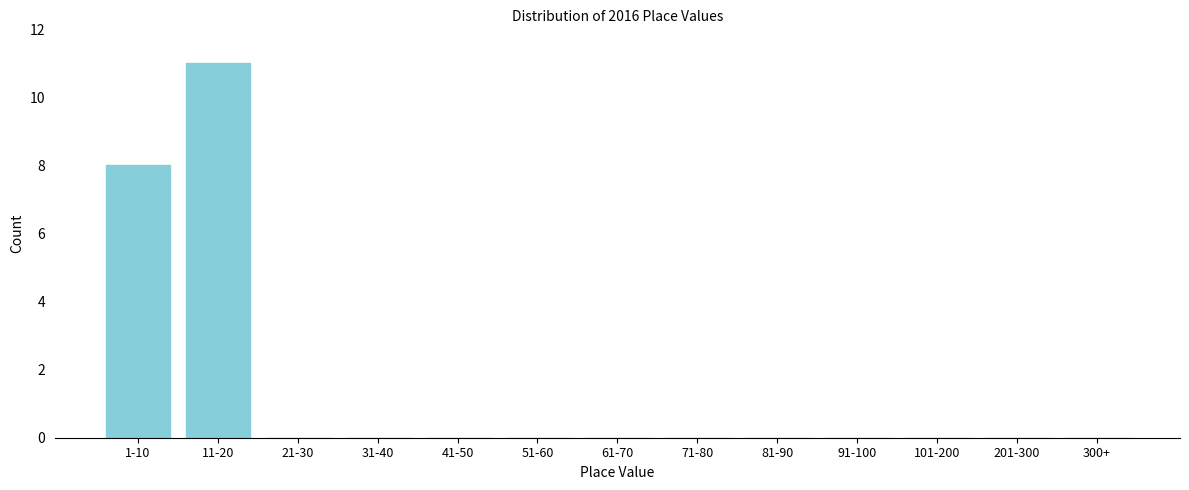

Reading left to right, extract all data points from this chart.

1-10=8	11-20=11	21-30=0	31-40=0	41-50=0	51-60=0	61-70=0	71-80=0	81-90=0	91-100=0	101-200=0	201-300=0	300+=0